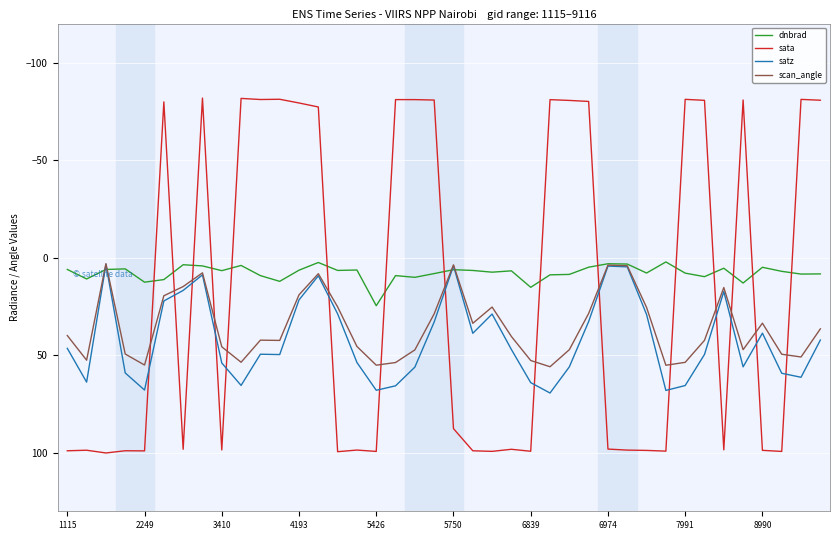

What is the maximum value shown in the chart?

100.1